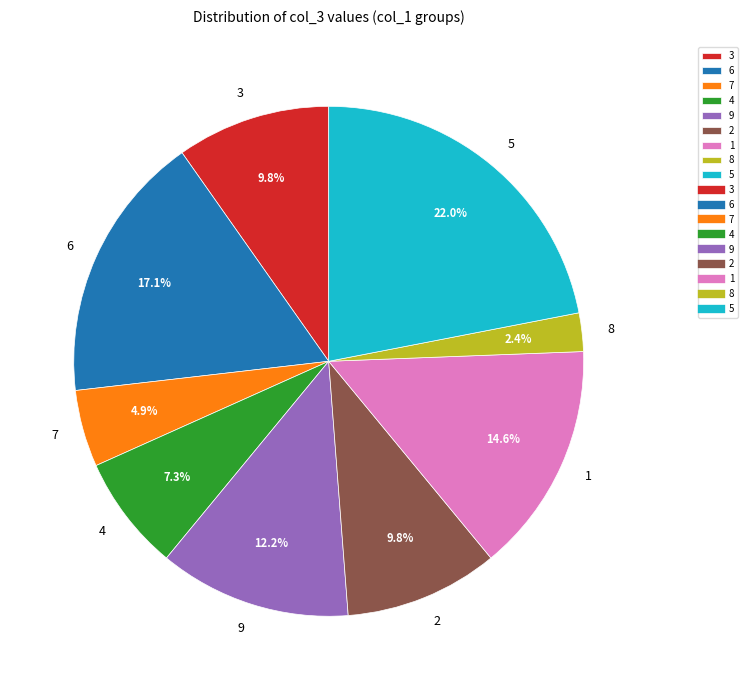

Is there any slice that represents more than half of the pie?

No